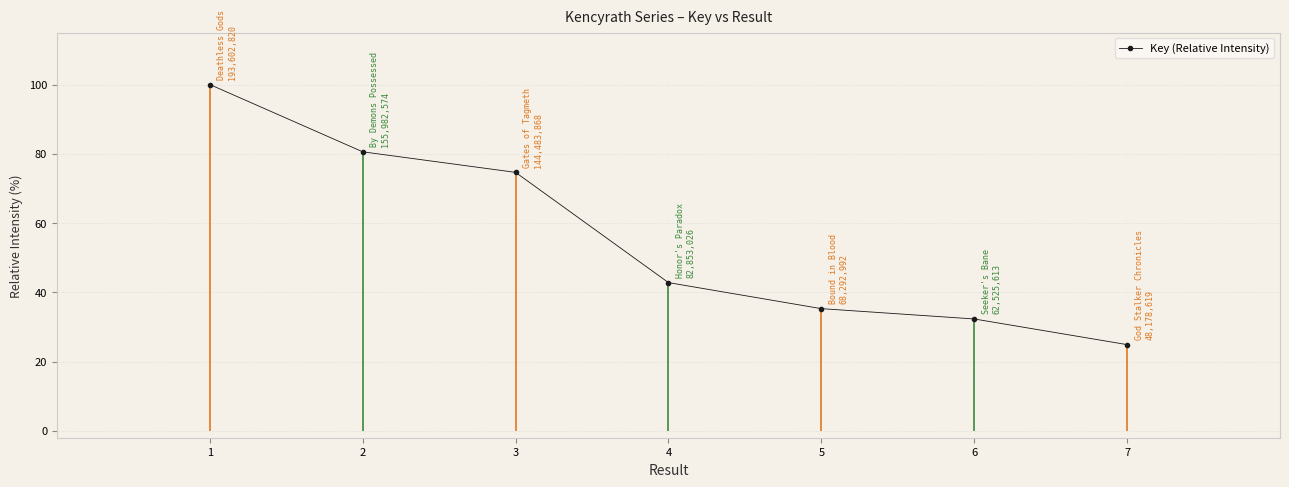

What is the sum of the values at 6 and 7?

57.2